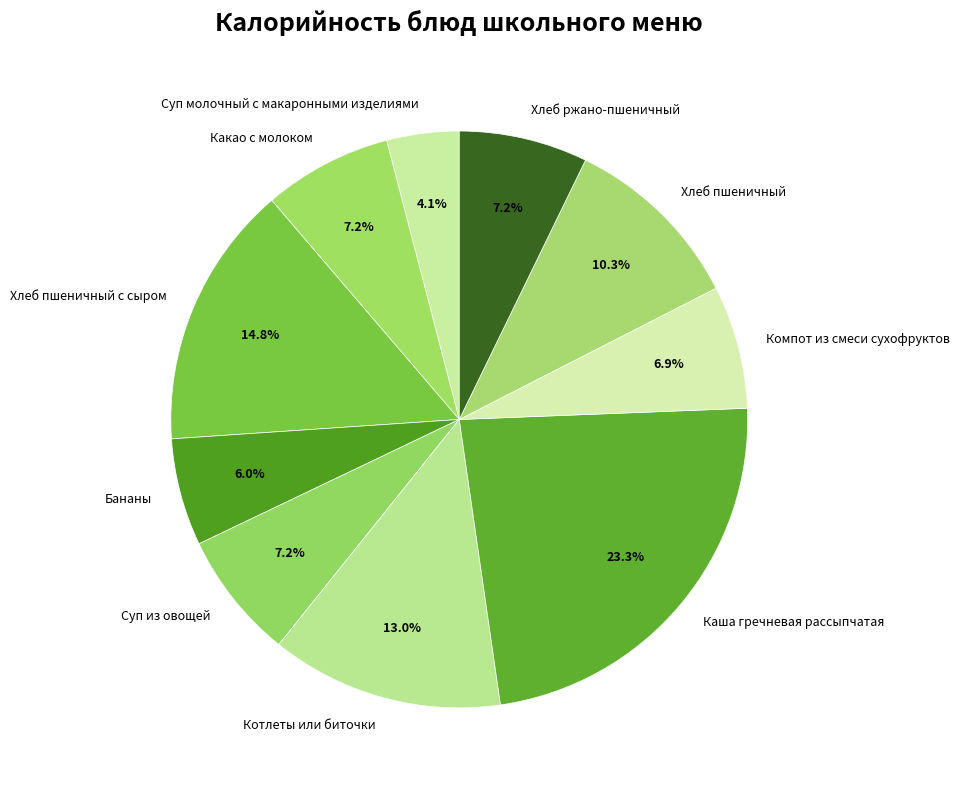

To the nearest percent, what portion does Суп из овощей represent?

7%